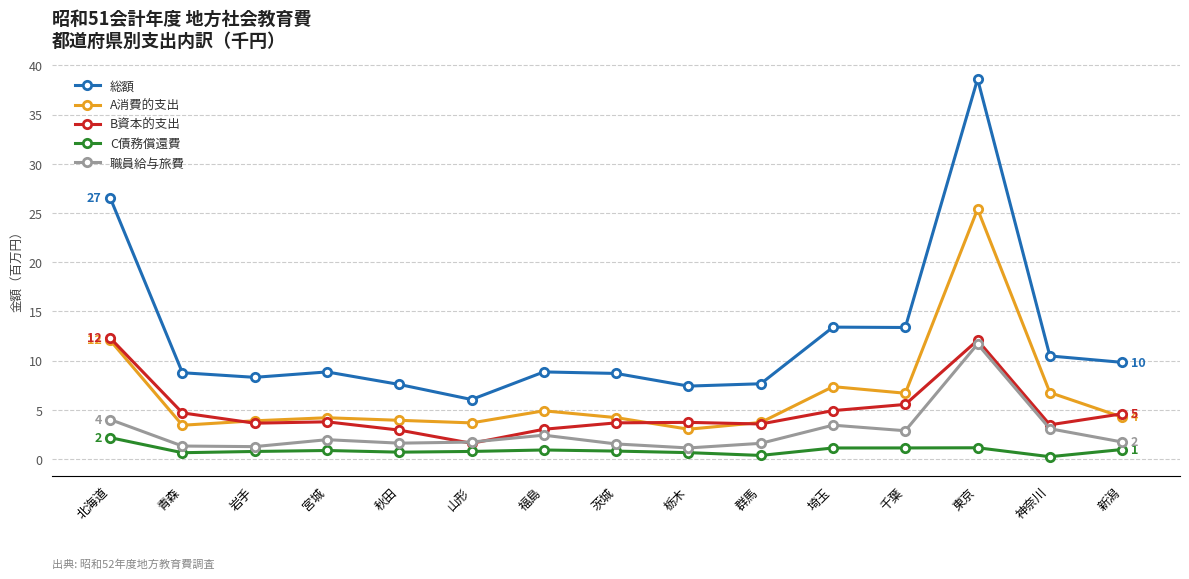

Count the number of data series in this chart.

5